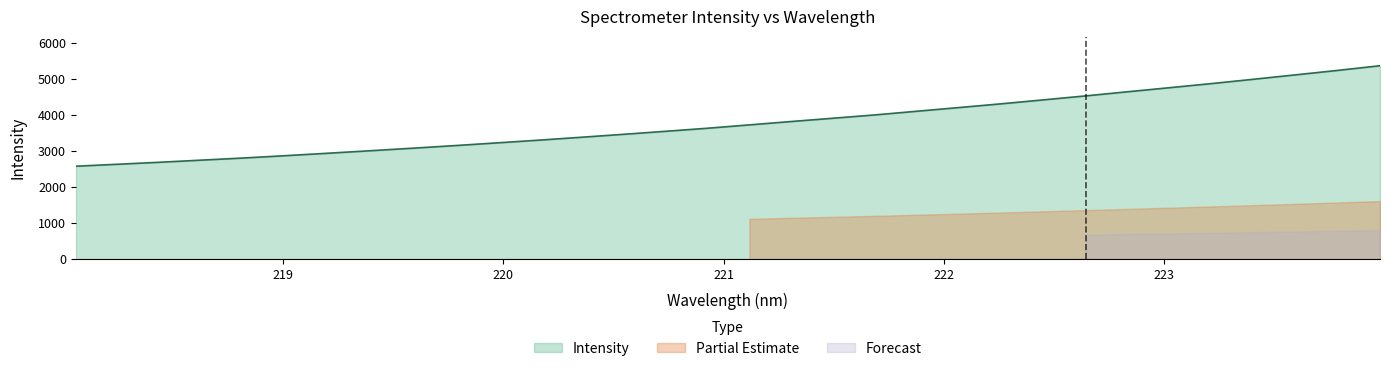

Reading right to left, extract all data points from this chart.

223.9802=5358.0	223.7895=5229.7	223.5987=5106.4	223.408=4984.6	223.2172=4864.6	223.0264=4750.3	222.8355=4637.2	222.6447=4522.8	222.4538=4412.9	222.263=4304.0	222.0721=4200.9	221.8812=4098.9	221.6902=3996.5	221.4993=3904.1	221.3083=3812.7	221.1174=3718.7	220.9264=3625.6	220.7354=3540.2	220.5444=3456.8	220.3533=3375.5	220.1623=3295.9	219.9712=3219.7	219.7801=3144.7	219.589=3072.6	219.3979=3002.9	219.2067=2934.3	219.0156=2867.0	218.8244=2802.2	218.6332=2743.2	218.442=2684.0	218.2508=2628.3	218.0596=2573.4